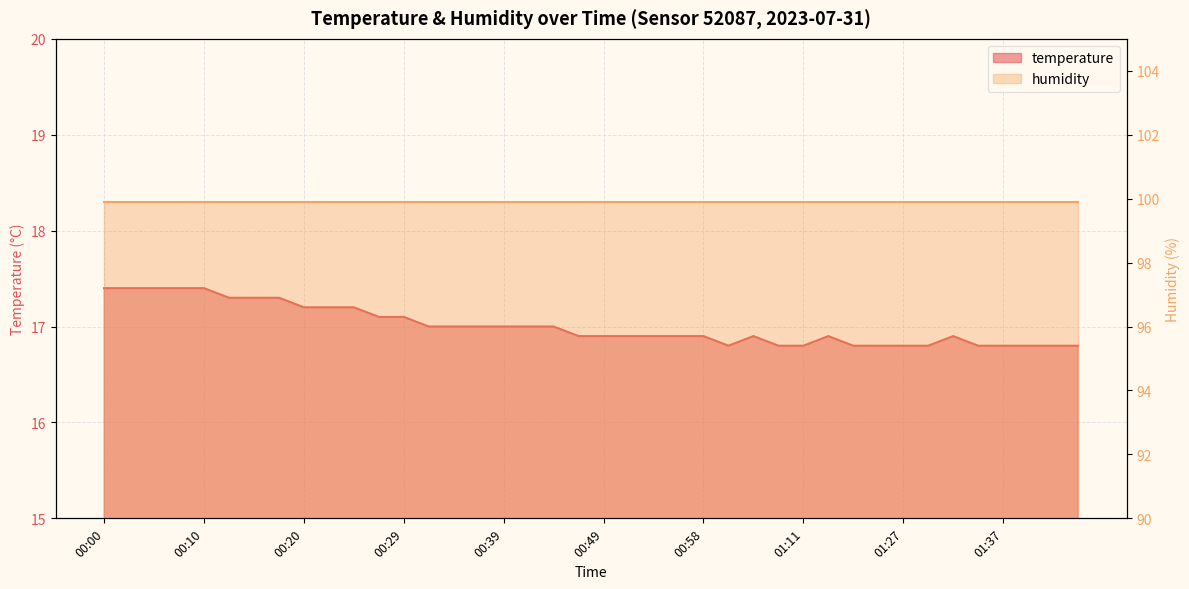

The value at 00:05 is 17.4. True or false?

True